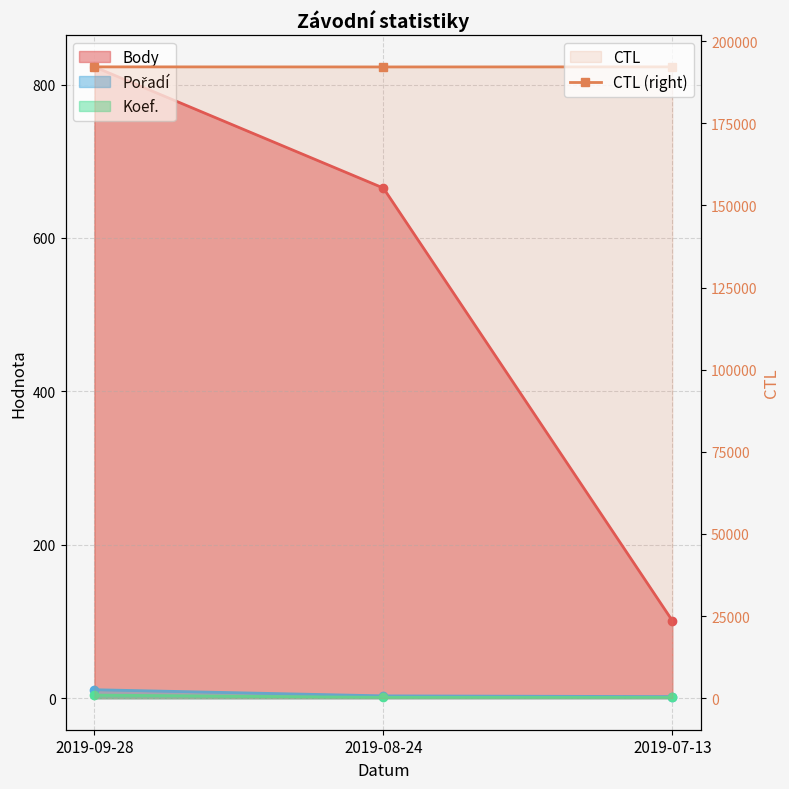

Which label corresponds to the largest value in the chart?

2019-07-13